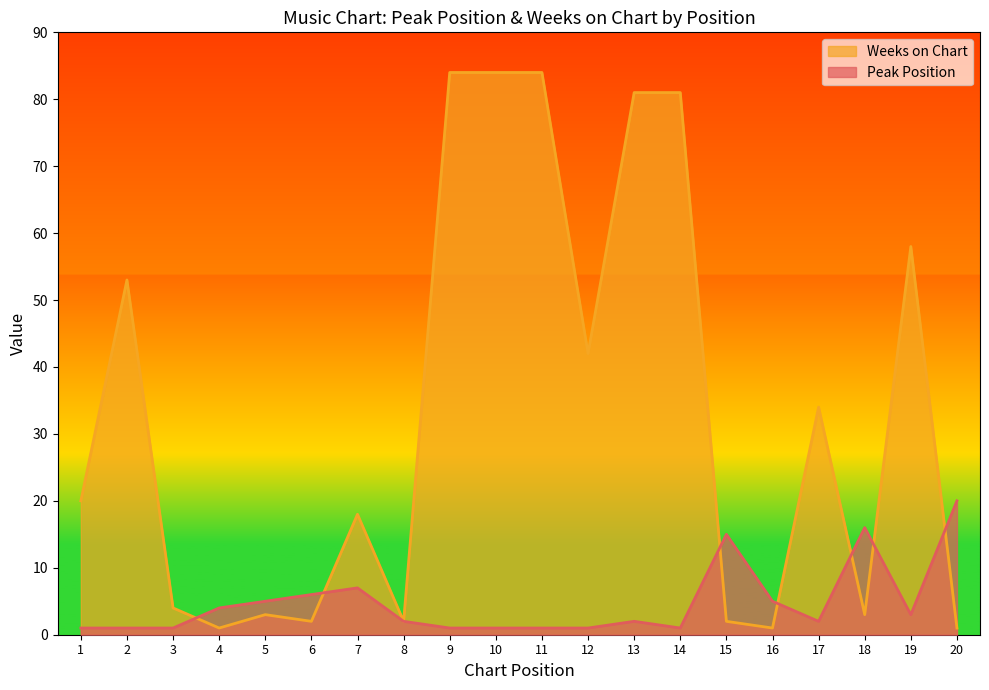

How many values in the Peak Position series are below 2?

8